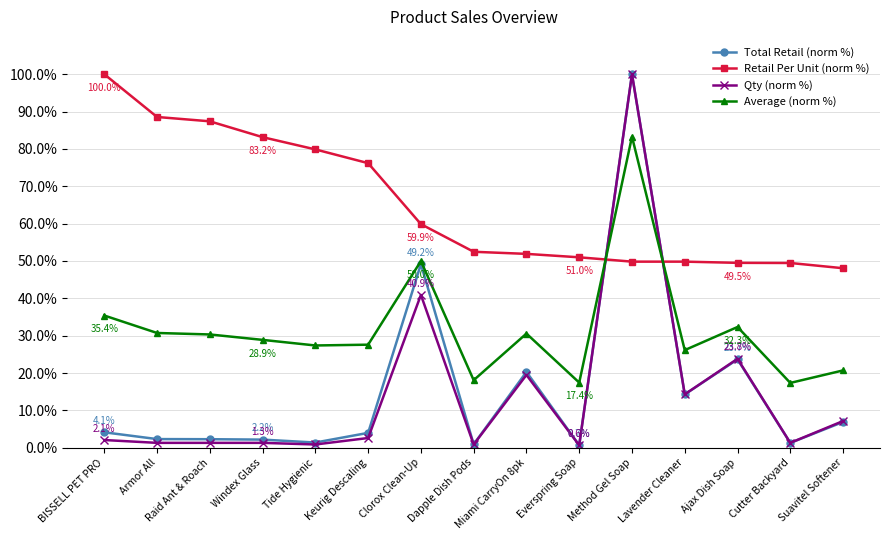

What position from the right is Dapple Dish Pods?

8